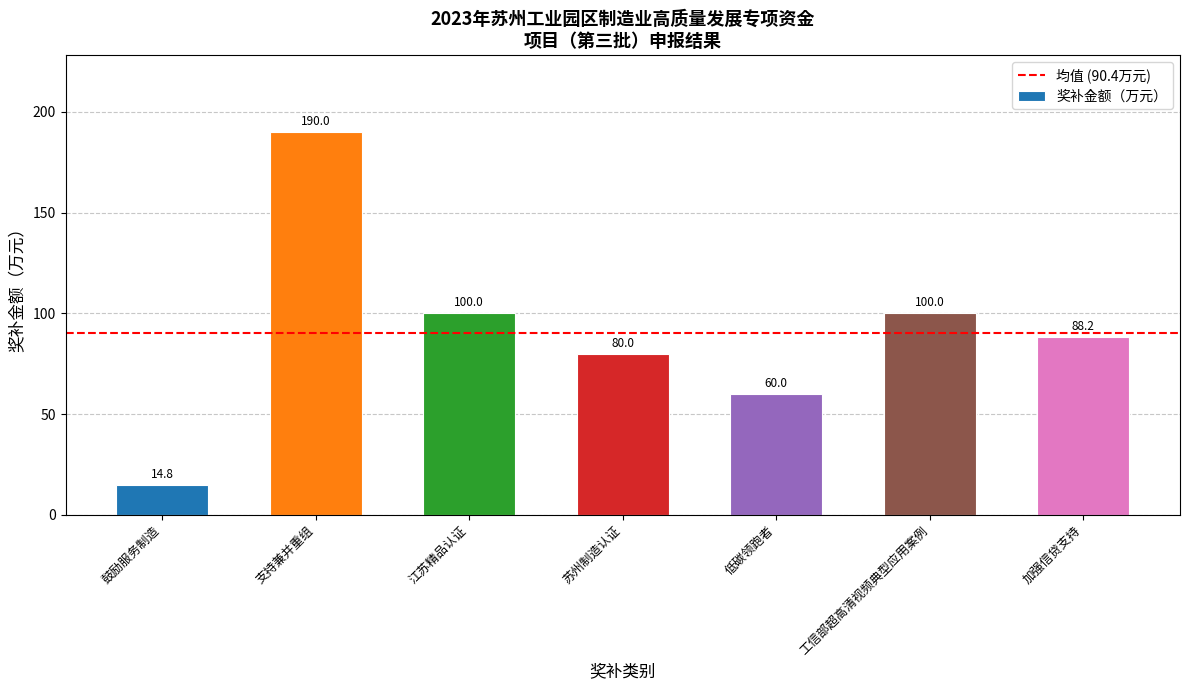

What is the average value?

90.4